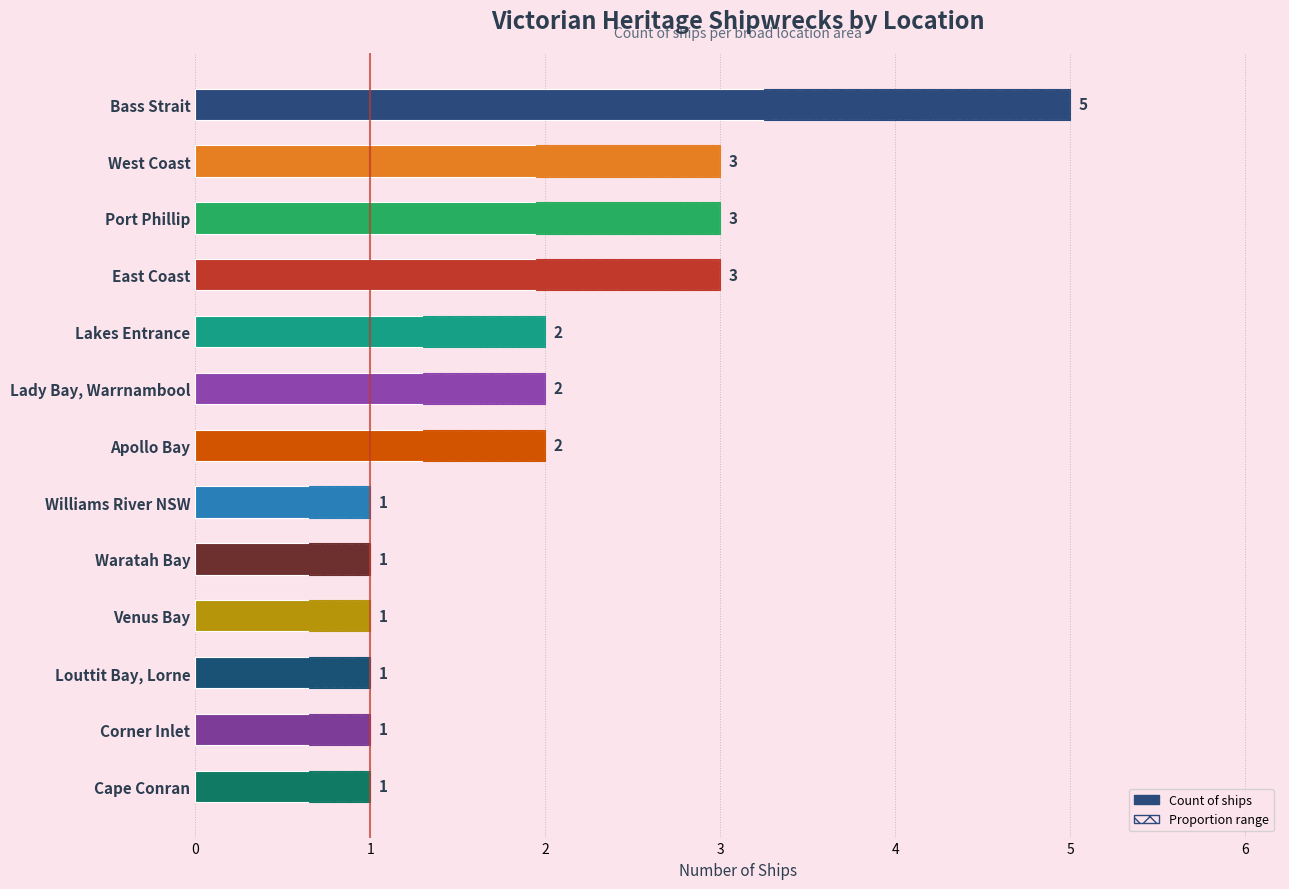

What is the change in value from 5 to 12?

-1